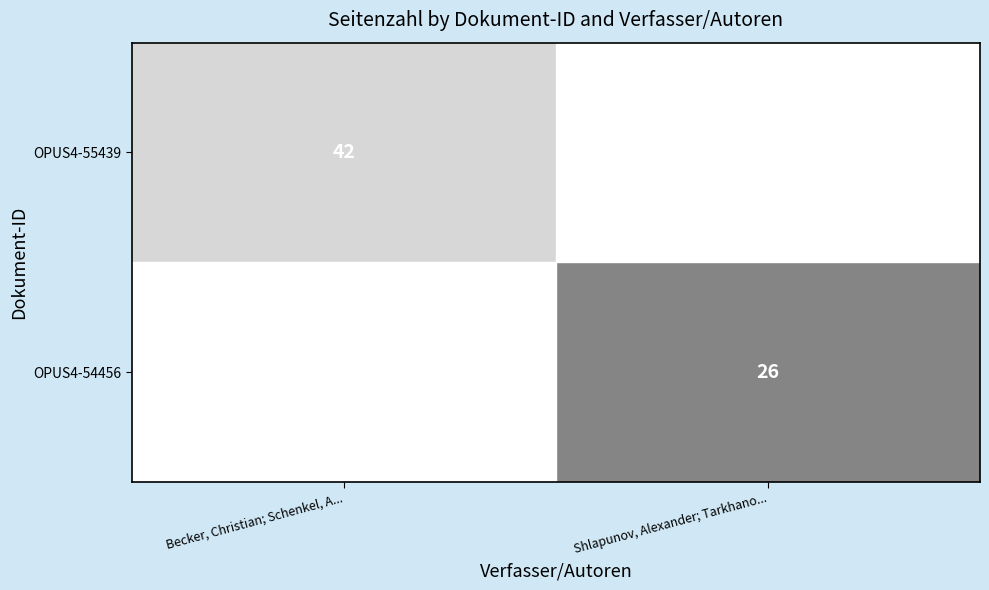

Is it true that OPUS4-54456 equals 39 at Shlapunov, Alexander; Tarkhano...?

False